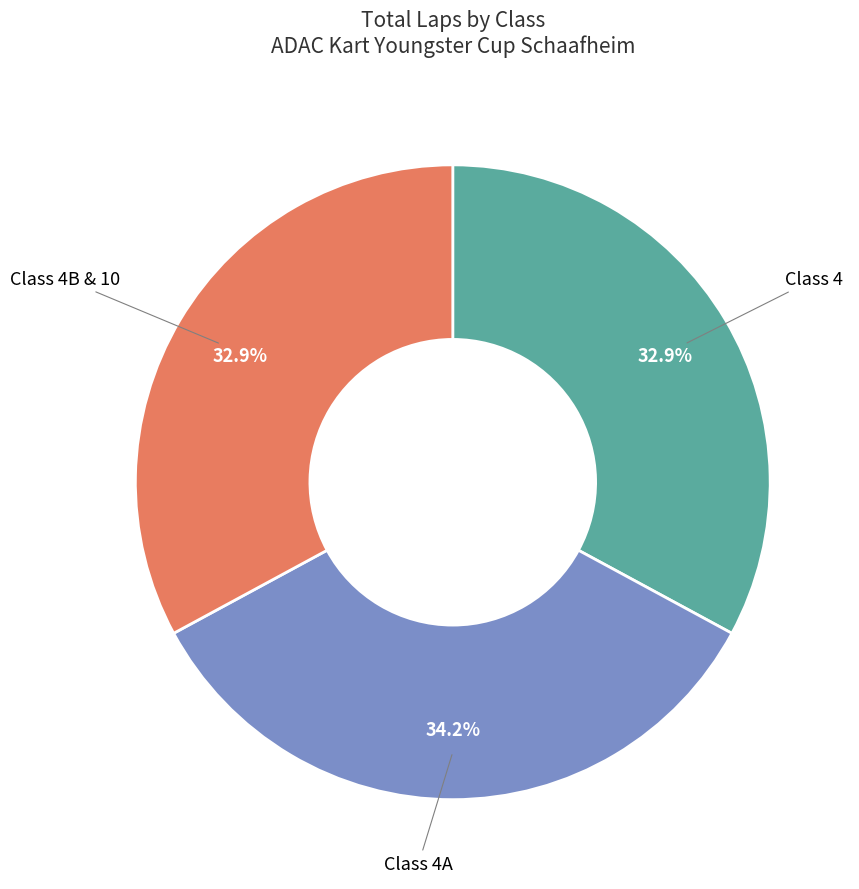

Is there a majority slice in this chart?

No